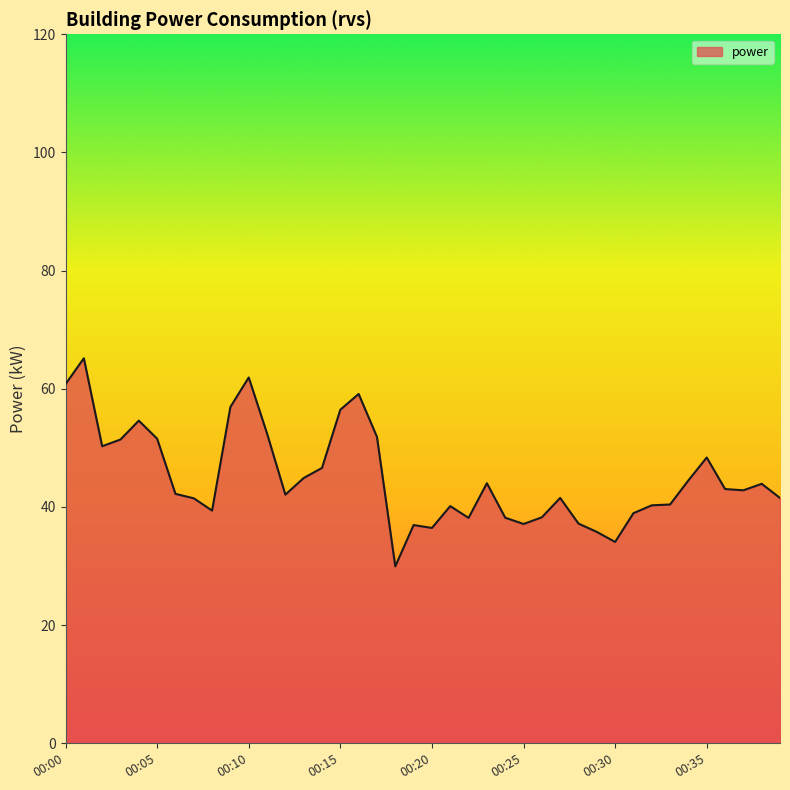

What is the average value?

45.0